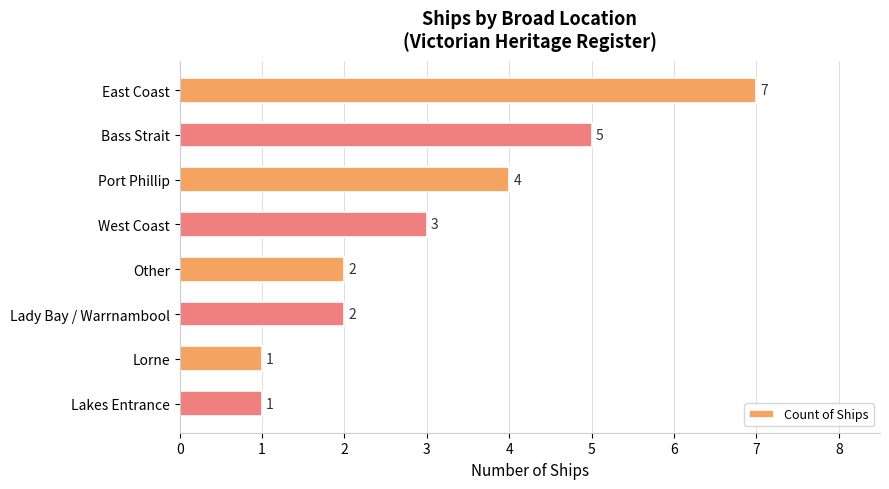

What is the label of the 7th bar from the bottom?

Bass Strait